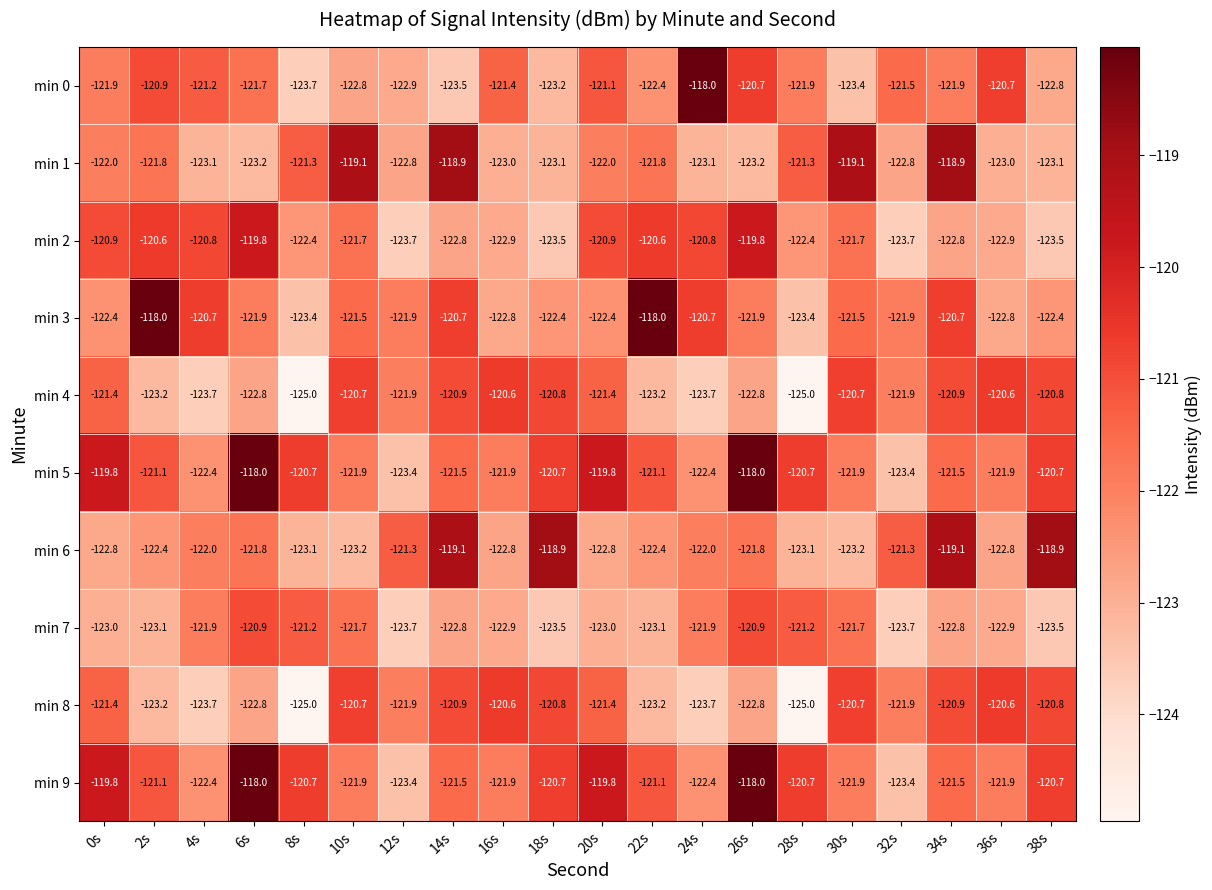

True or false: min 0 has a value of -123.5 at 14s.

True